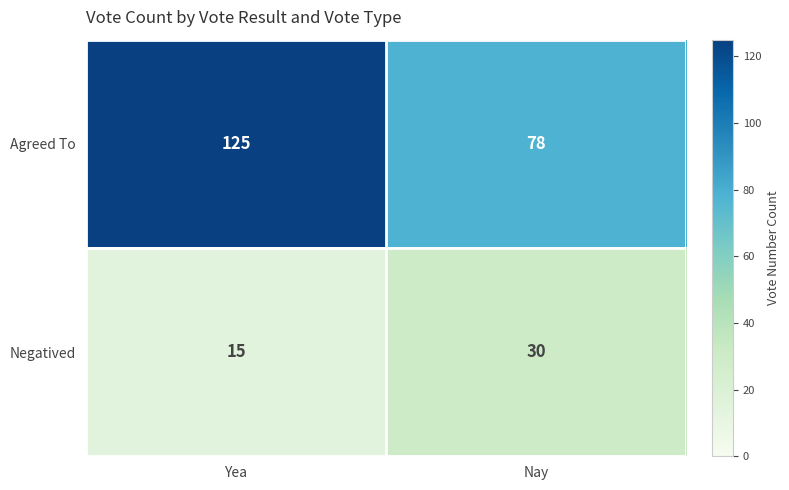

How many series are shown in this chart?

2